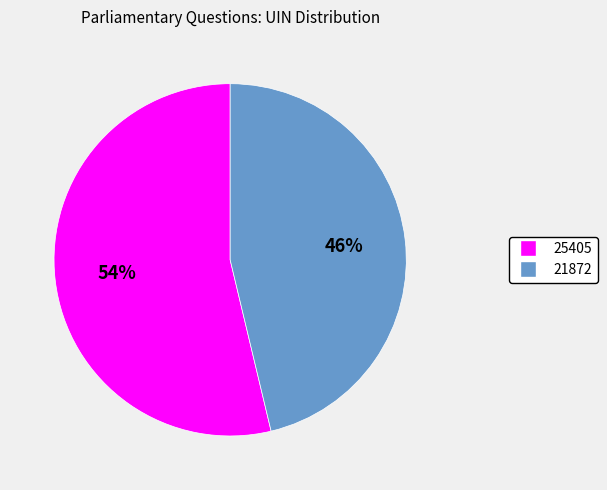

To the nearest percent, what percentage of the pie is 21872?

46%